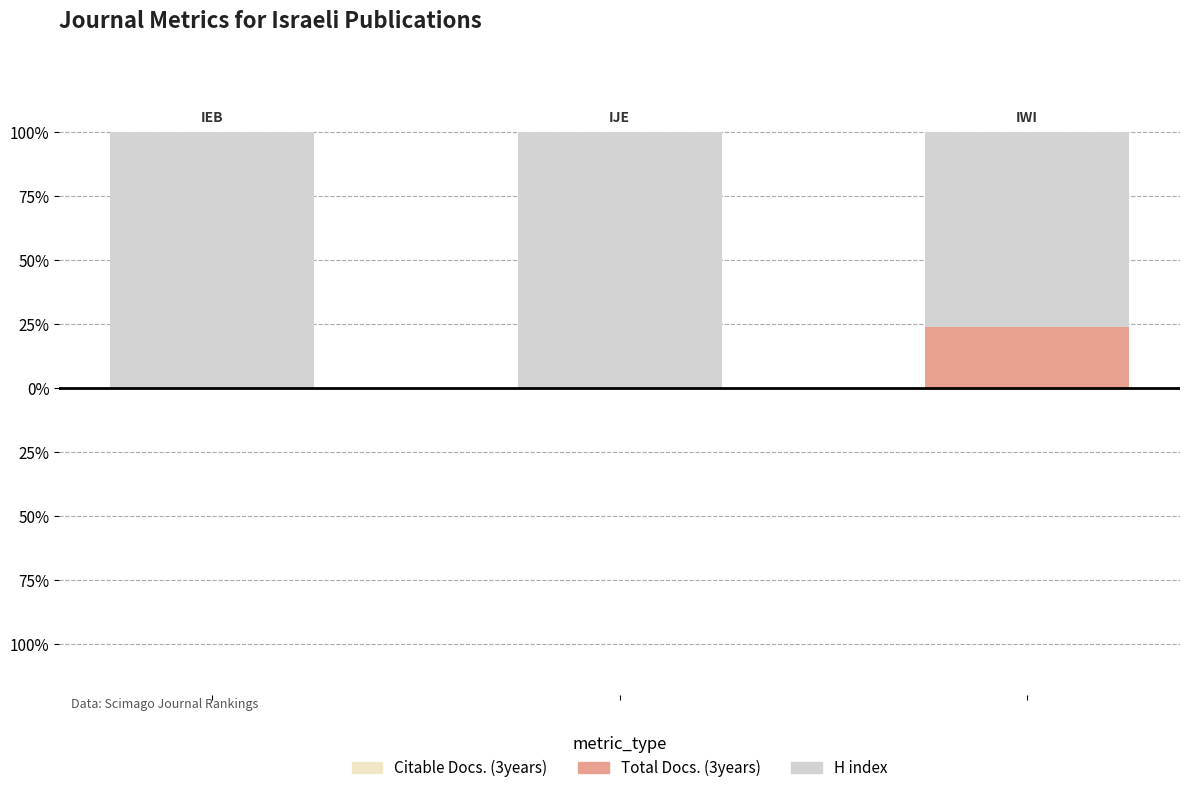

List the labels in order of Citable Docs. (3years) value, largest first.

0, 1, 2